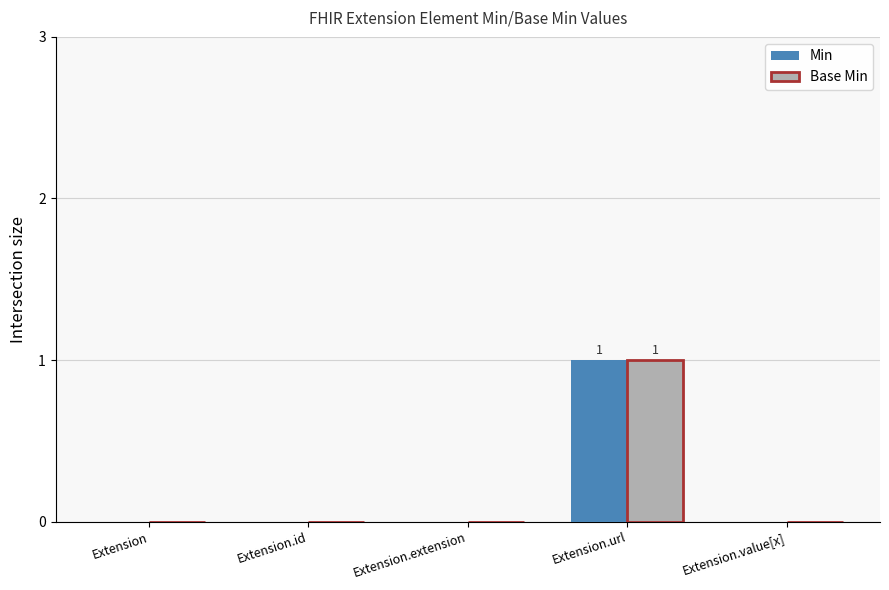

The Min series shows 0 at Extension.extension. True or false?

True